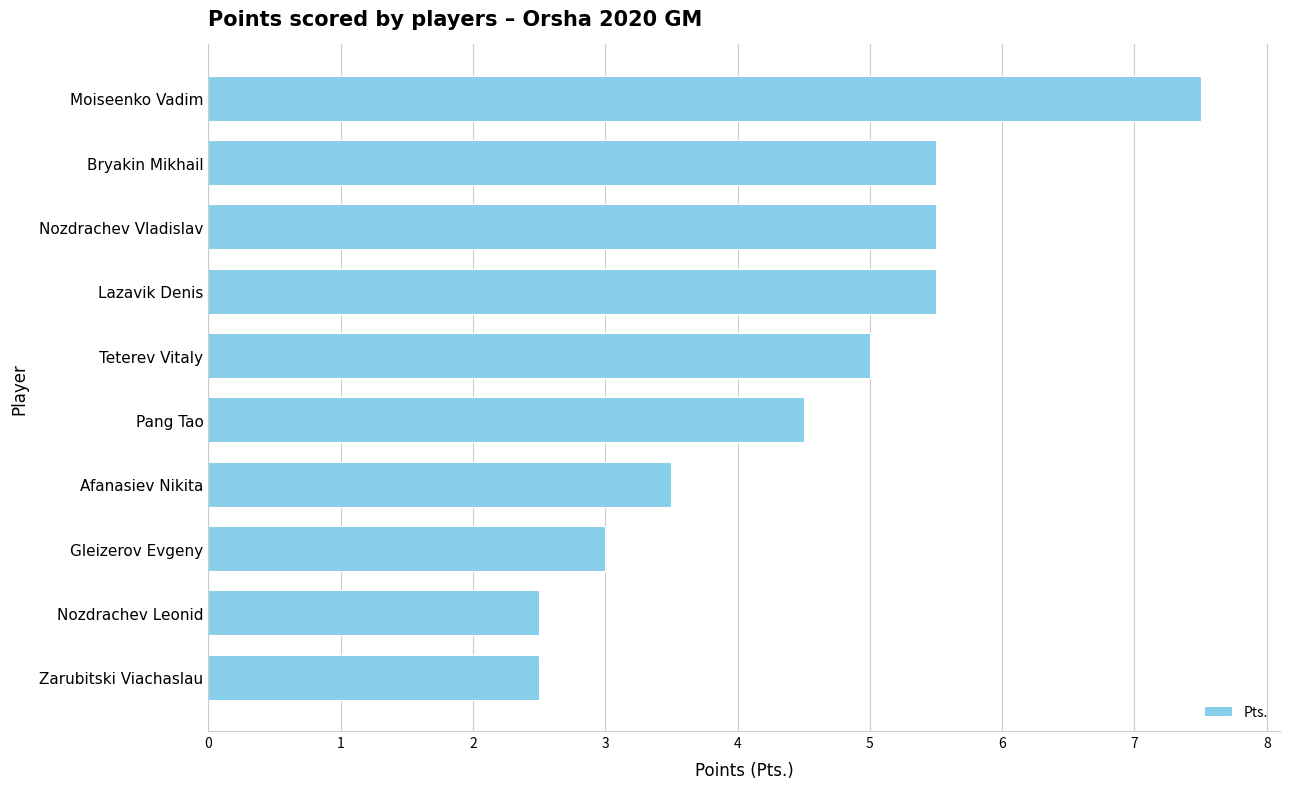

How many values are between 3 and 5?

4